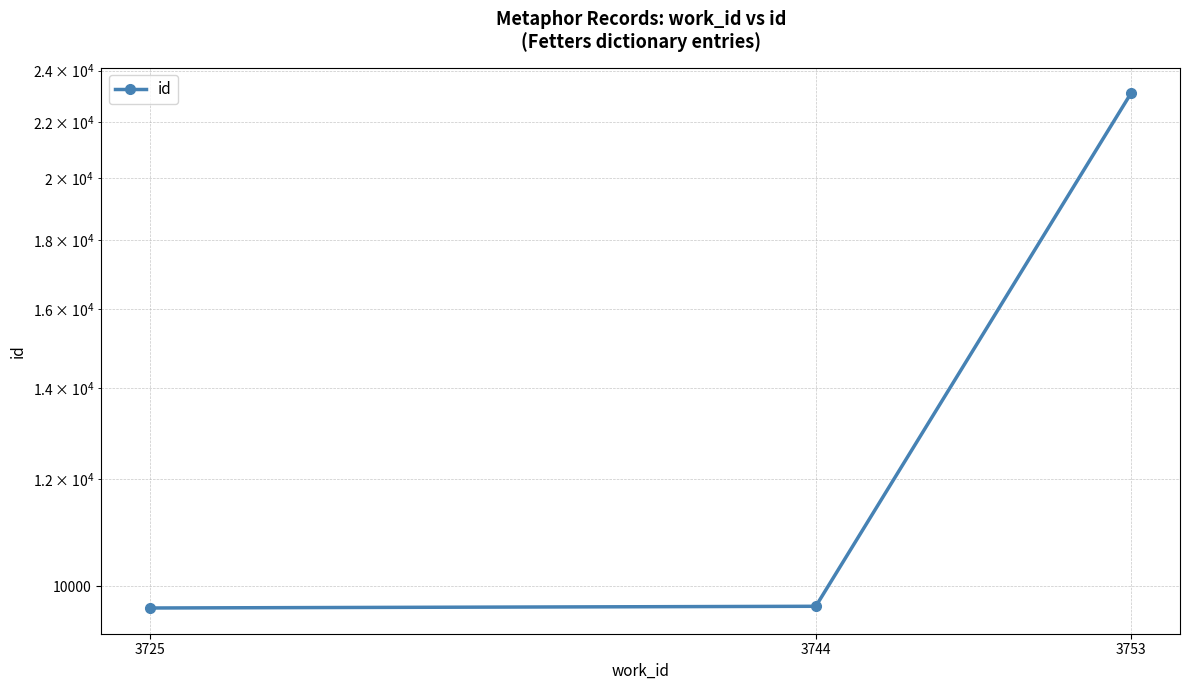

List the labels in order of value, smallest first.

3725, 3744, 3753